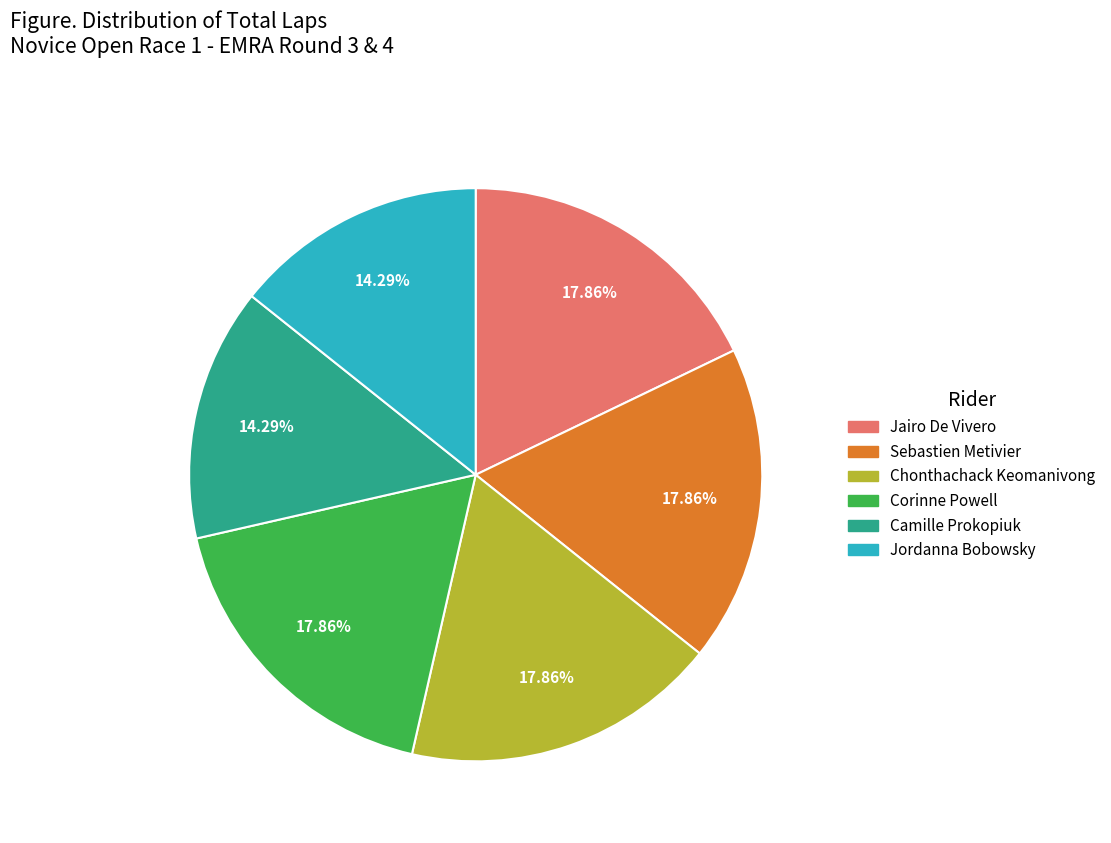

To the nearest percent, what is the average slice percentage?

17%